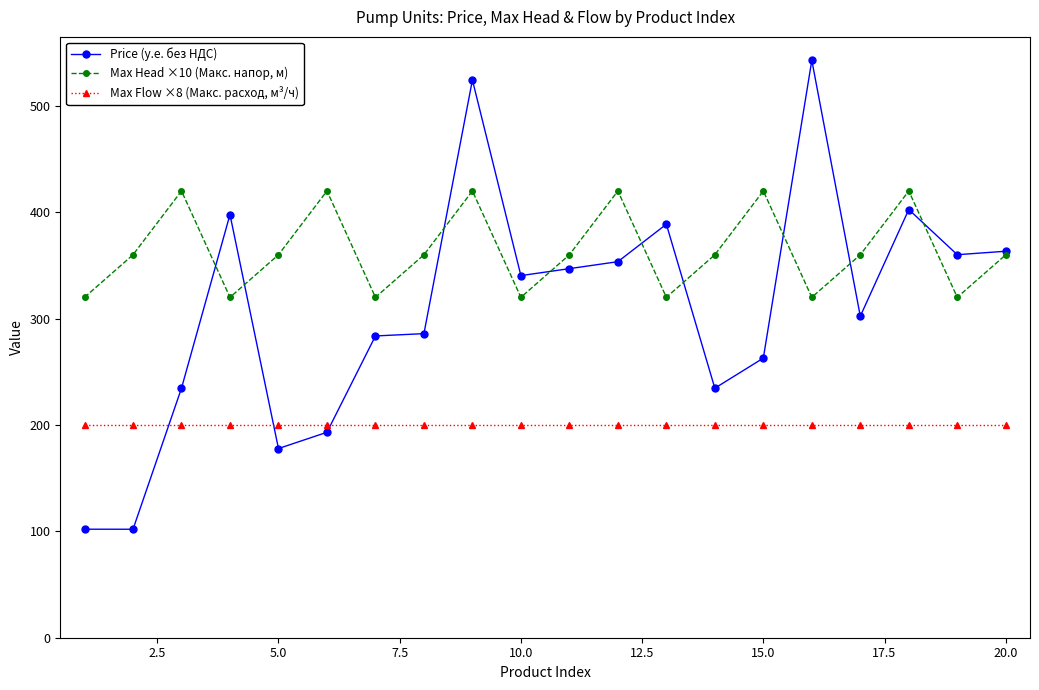

Which series has the largest total across all categories?

Max Head ×10 (Макс. напор, м)